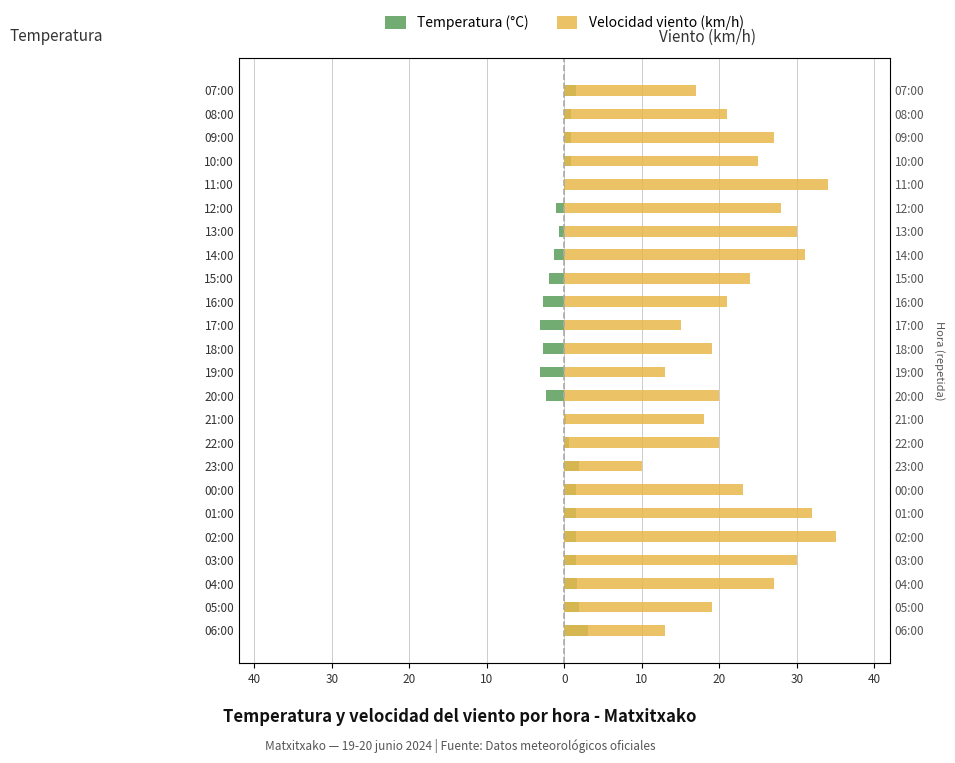

How many groups of bars are there?

24